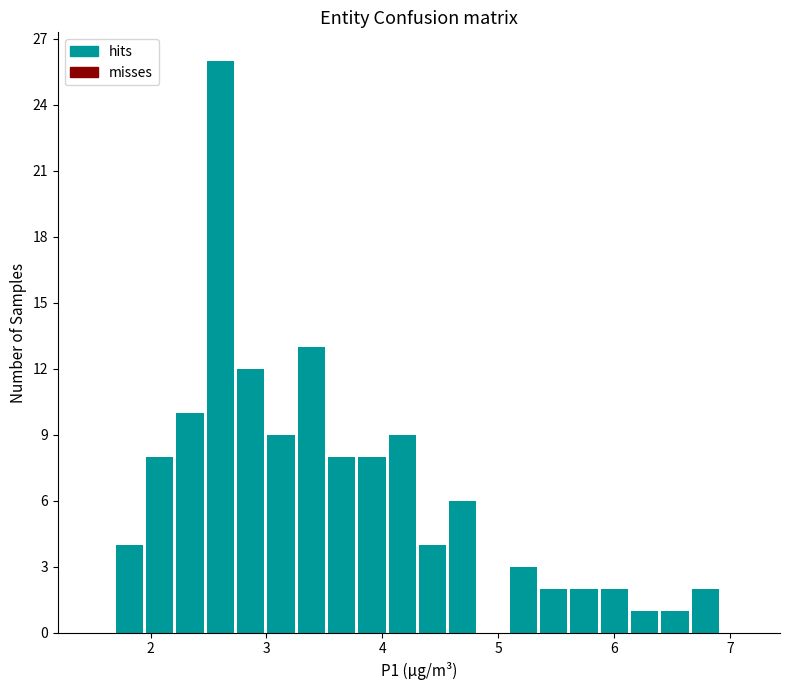

Read against the x-axis, roughly where is the centre of the tallest bar?

2.6